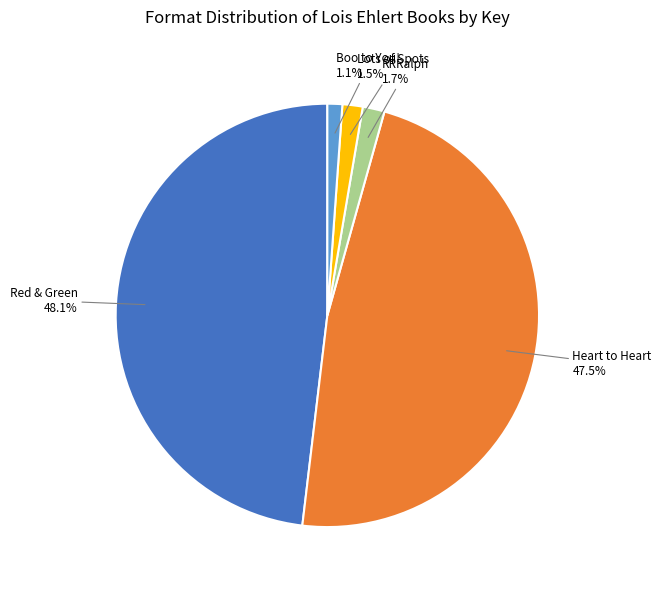

Is there a majority slice in this chart?

No